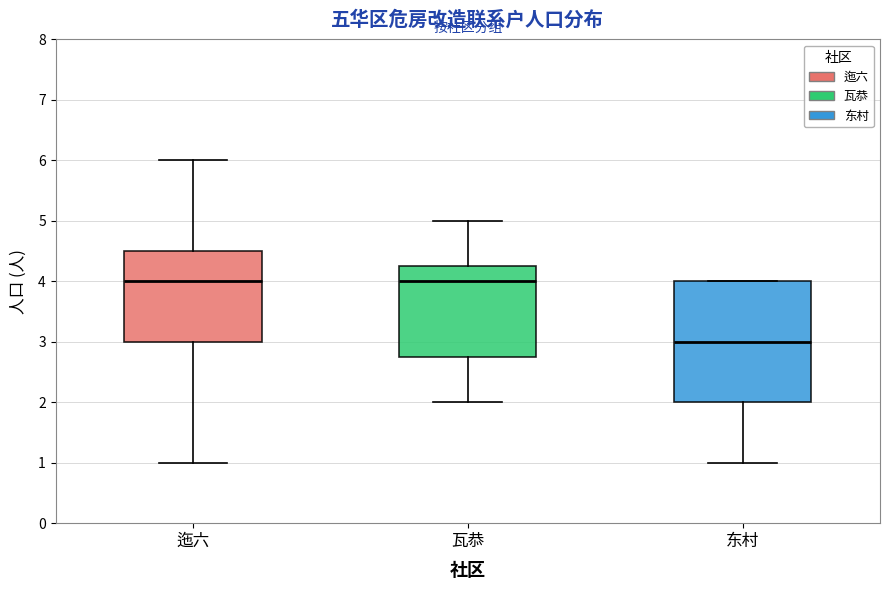

Reading left to right, transcribe this box plot: for each box, give where its median line is, the range the box spans, and where its two whiskers end, as read against the y-axis. The values are not printed on the chart, so give them approximately, as read against the axis.

迤六: median 4.0, box 3.0 to 4.5, whiskers 1.0 to 6.0
瓦恭: median 4.0, box 2.8 to 4.3, whiskers 2.0 to 5.0
东村: median 3.0, box 2.0 to 4.0, whiskers 1.0 to 4.0